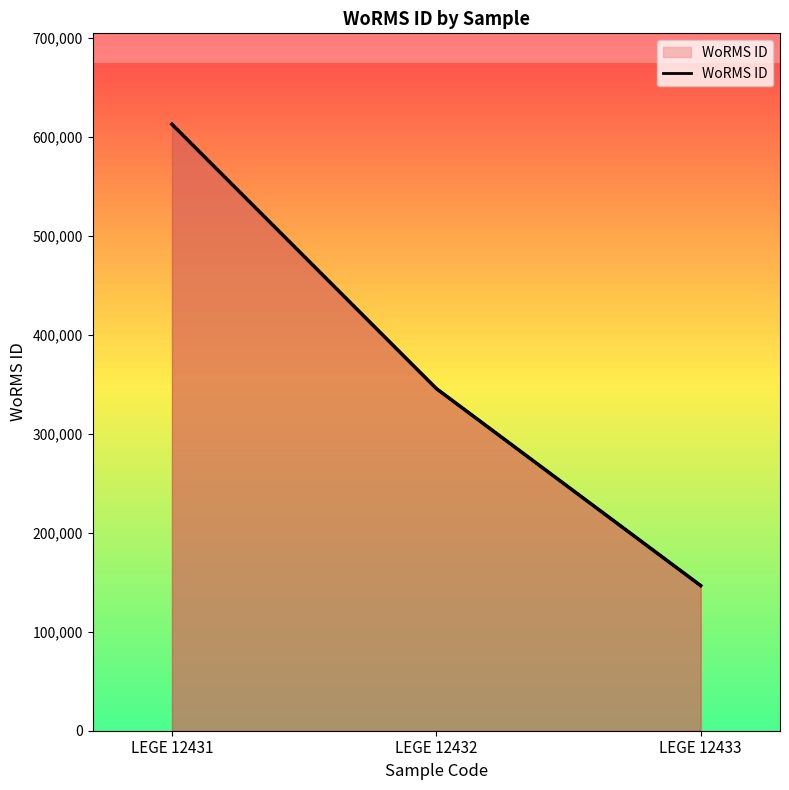

The value at LEGE 12431 is 612418. True or false?

True